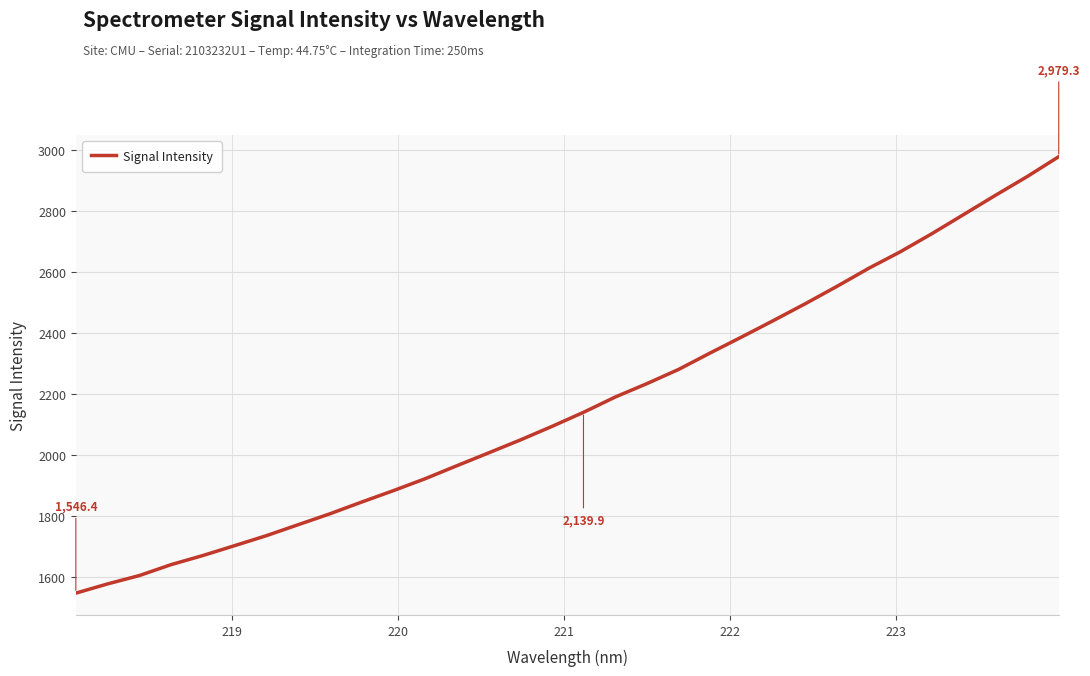

How many lines are shown in the chart?

1